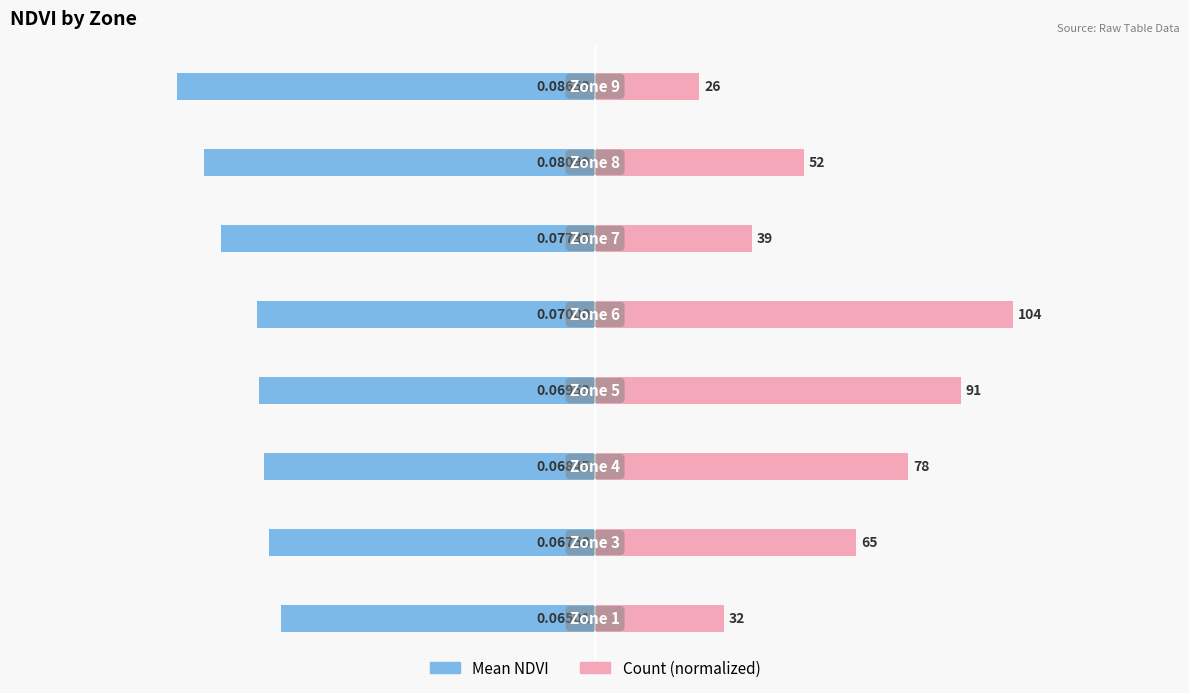

Rank the series by their maximum value, from lowest to highest.

Mean NDVI, Count (normalized)